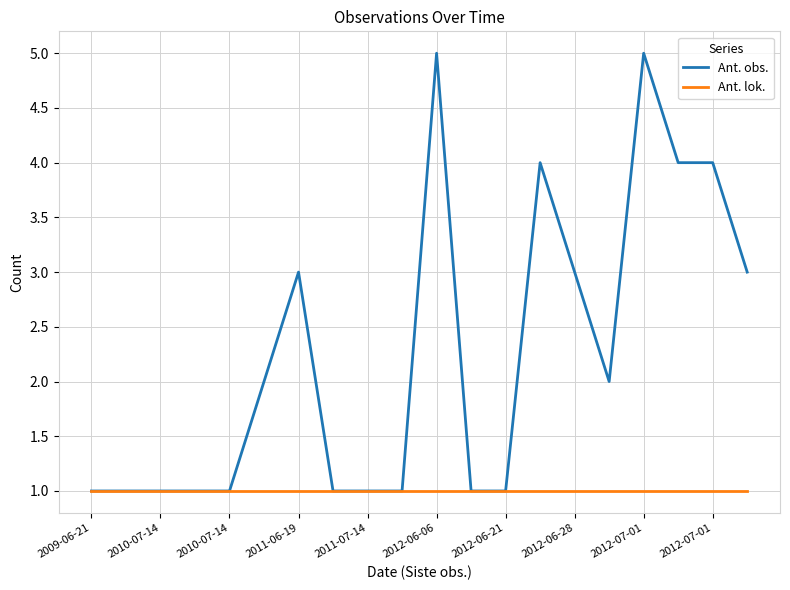

Which series has the largest total across all categories?

Ant. obs.